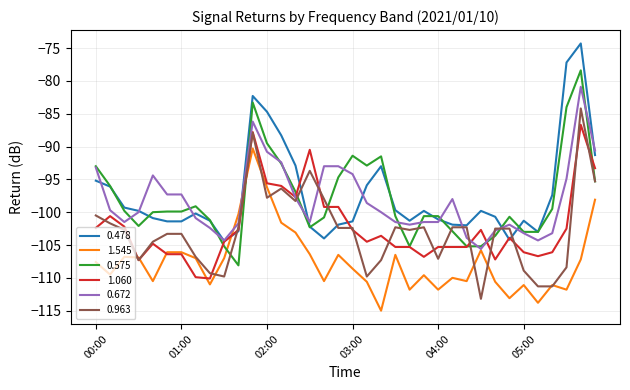

True or false: 1.060 has more than 0 points higher than both neighbors.

True